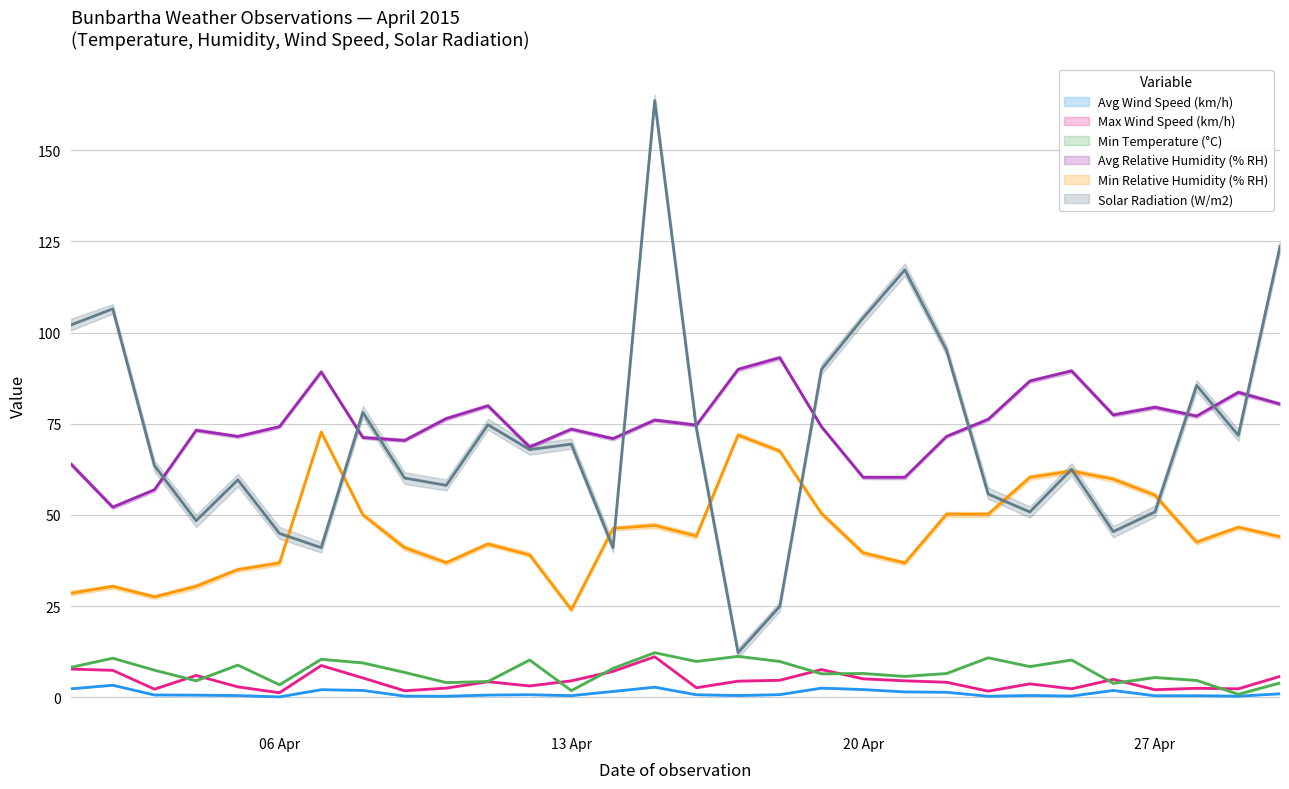

List the series in order of their peak value, lowest first.

Avg Wind Speed (km/h), Max Wind Speed (km/h), Min Temperature (°C), Min Relative Humidity (% RH), Avg Relative Humidity (% RH), Solar Radiation (W/m2)